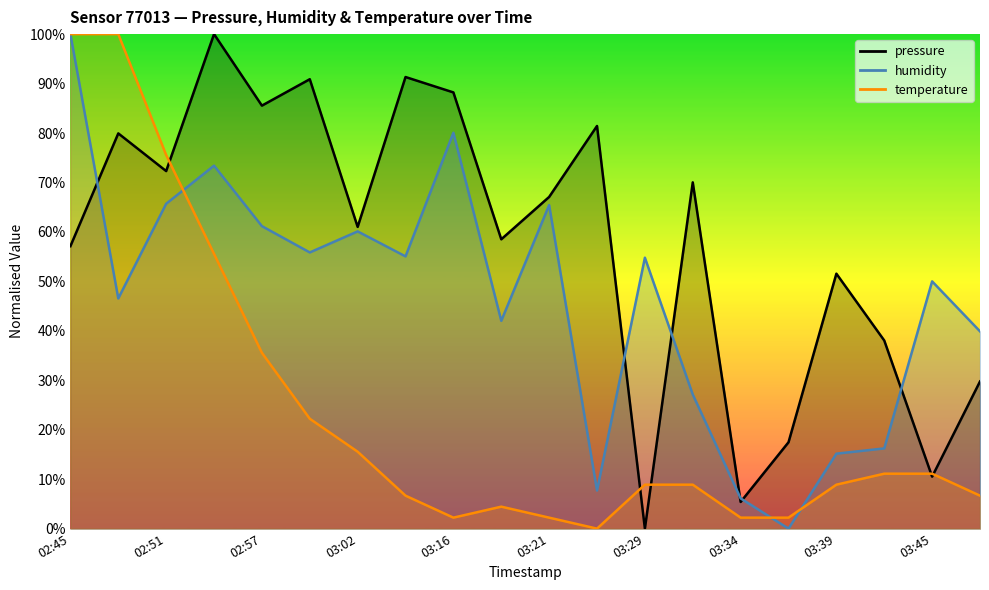

The value of temperature at 03:45 is 11.1. True or false?

True